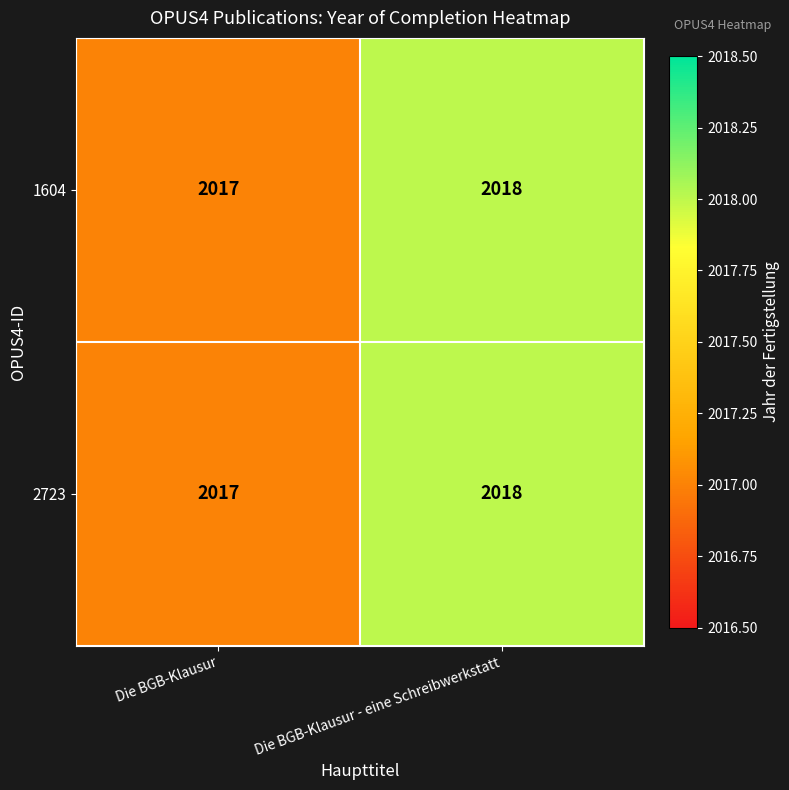

What is the average value of the 2723 series?

2018